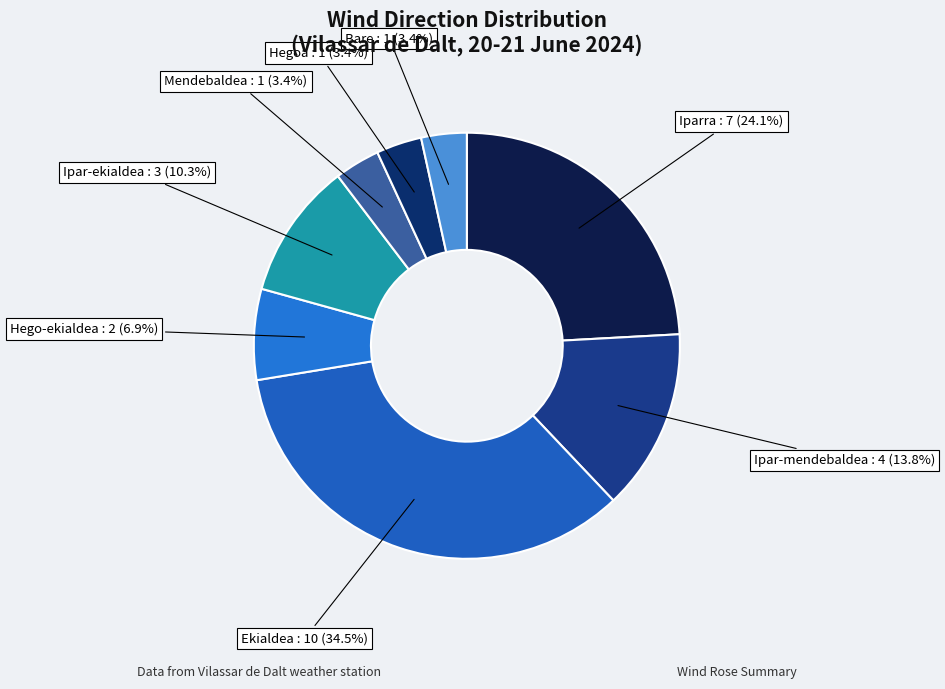

The Mendebaldea slice represents 3% of the pie. True or false?

True